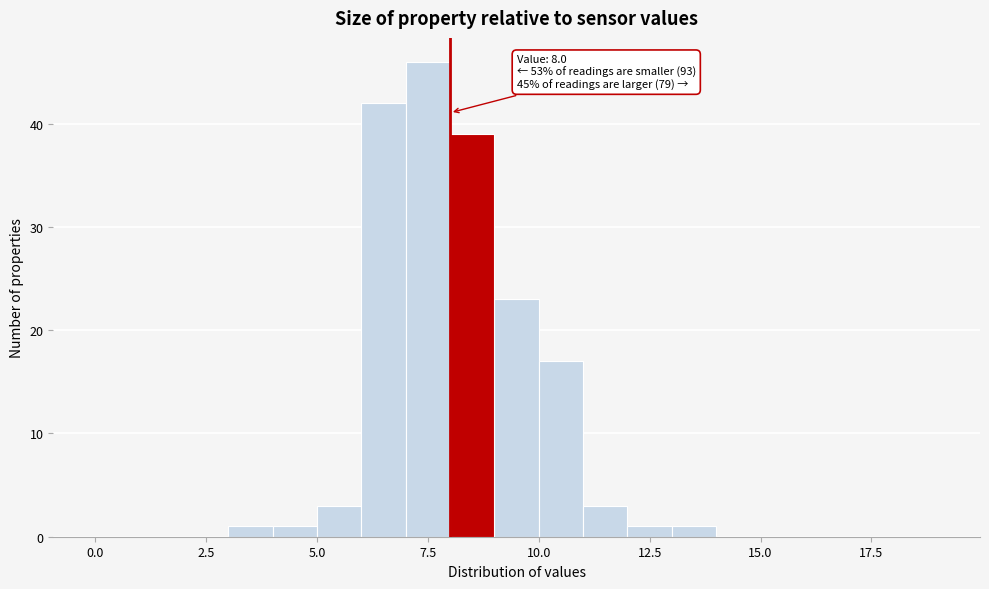

Read against the x-axis, roughly where is the centre of the tallest bar?

7.5